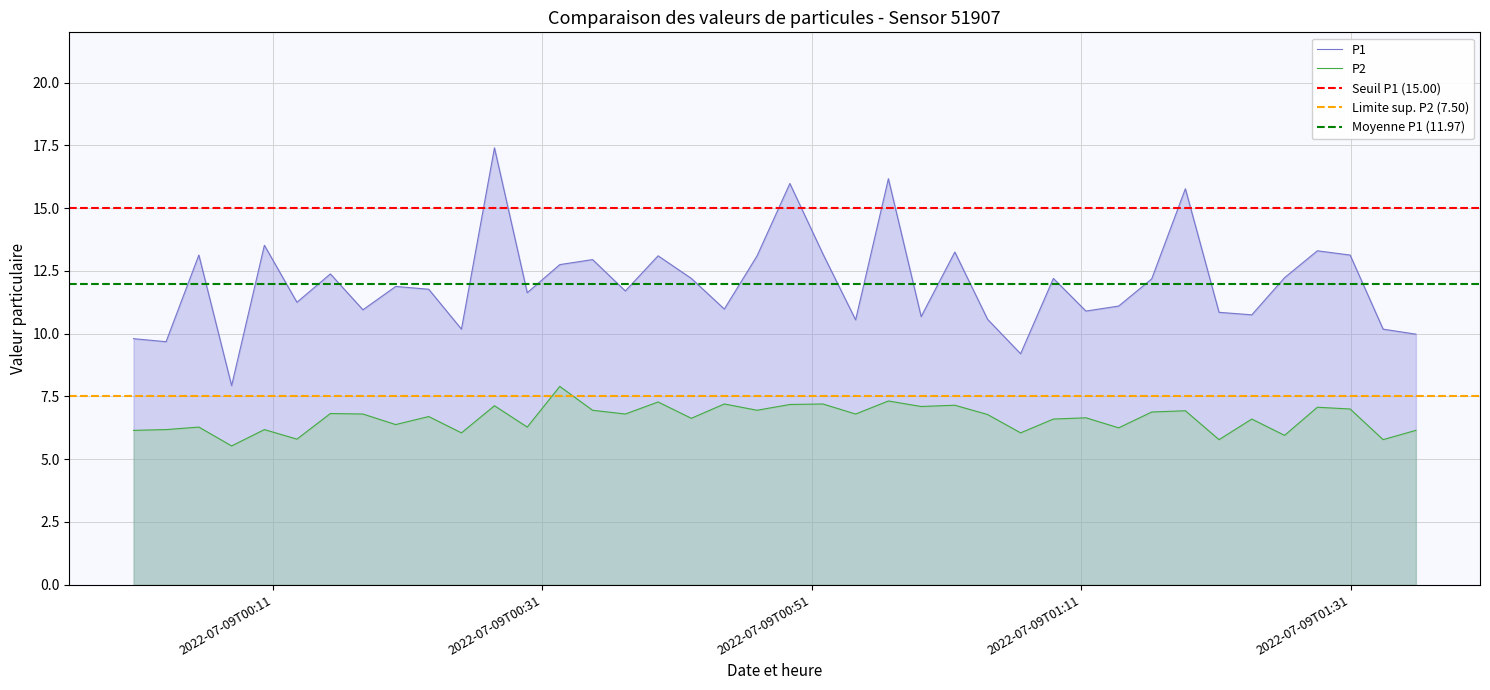

What is the highest value of the P1 series?

17.4